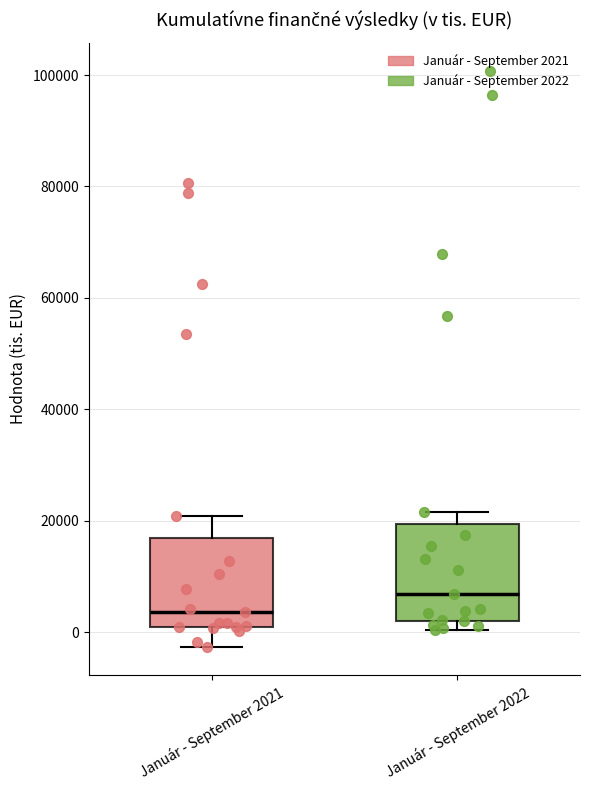

Reading left to right, read every box against the y-axis: the position of its median line, the range the box covers, and the ends of its whiskers. The values are not printed on the chart, so give them approximately, as read against the axis.

Január - September 2021: median 4000, box 0 to 16000, whiskers -2000 to 20000
Január - September 2022: median 6000, box 2000 to 20000, whiskers 0 to 22000